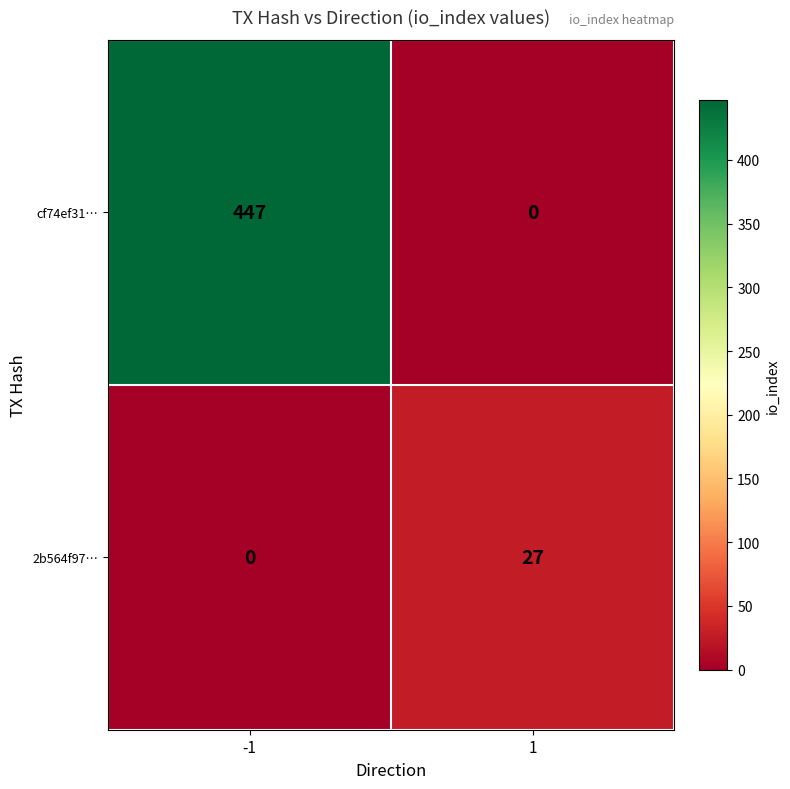

What is the total value across all series at 1?

27